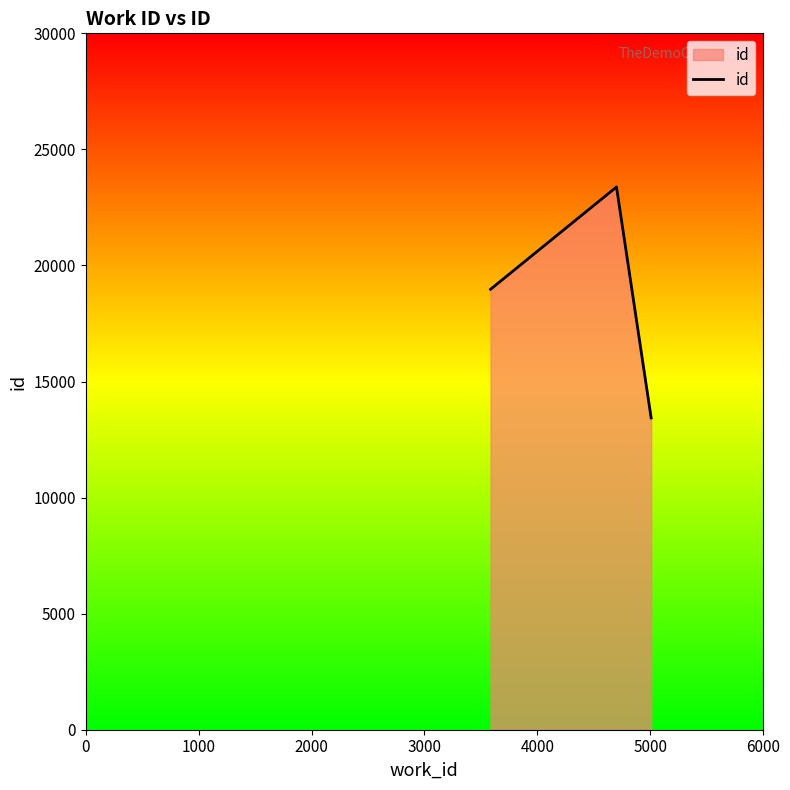

What is the average value?

18596